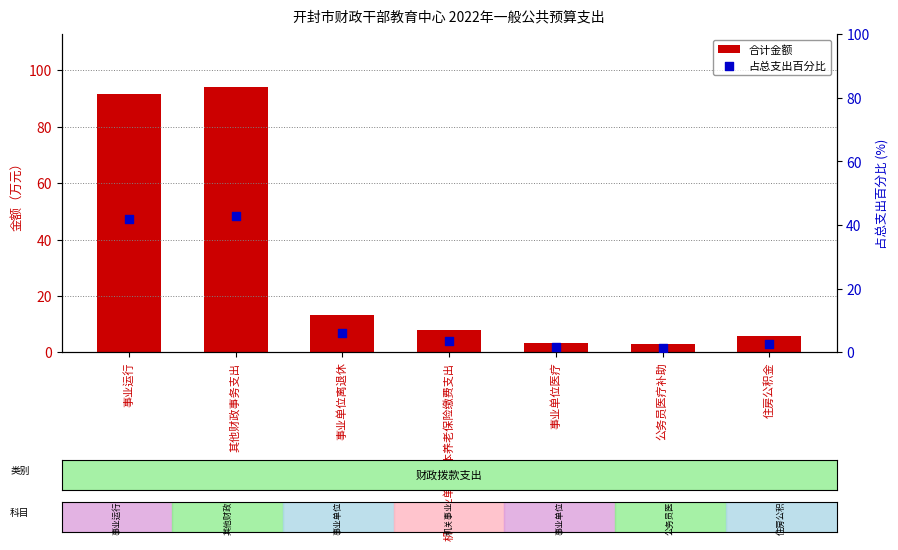

Which series has the largest total across all categories?

合计金额